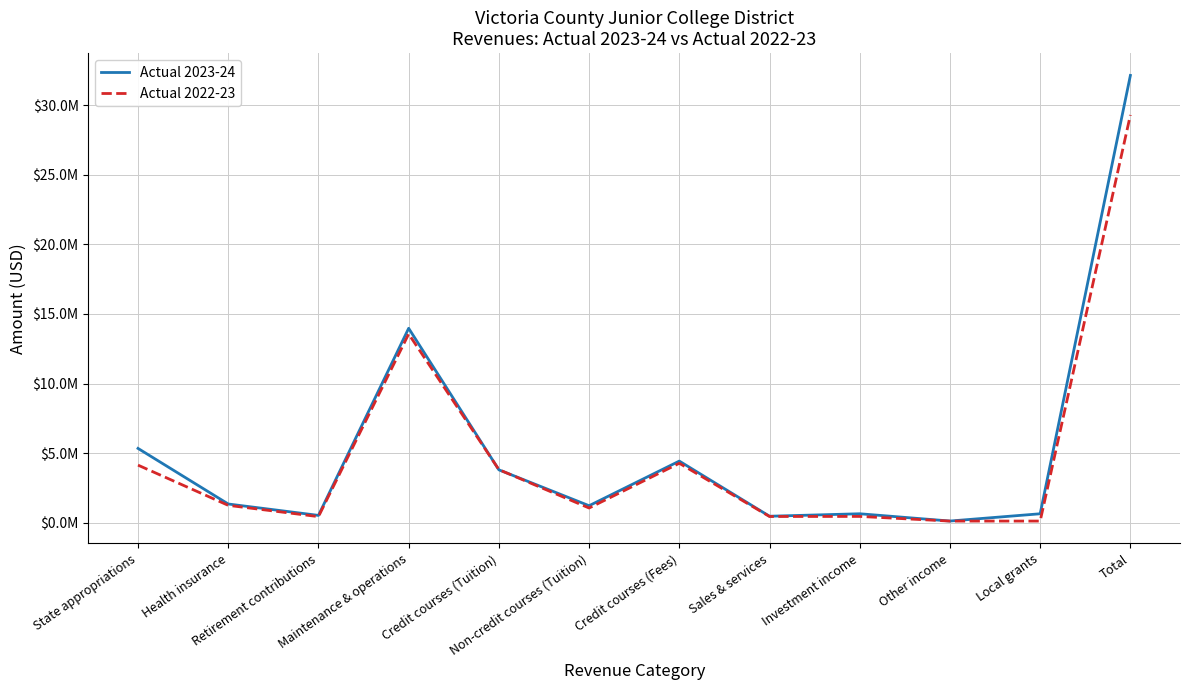

Where does the Actual 2023-24 series first go above 1338552?

State appropriations